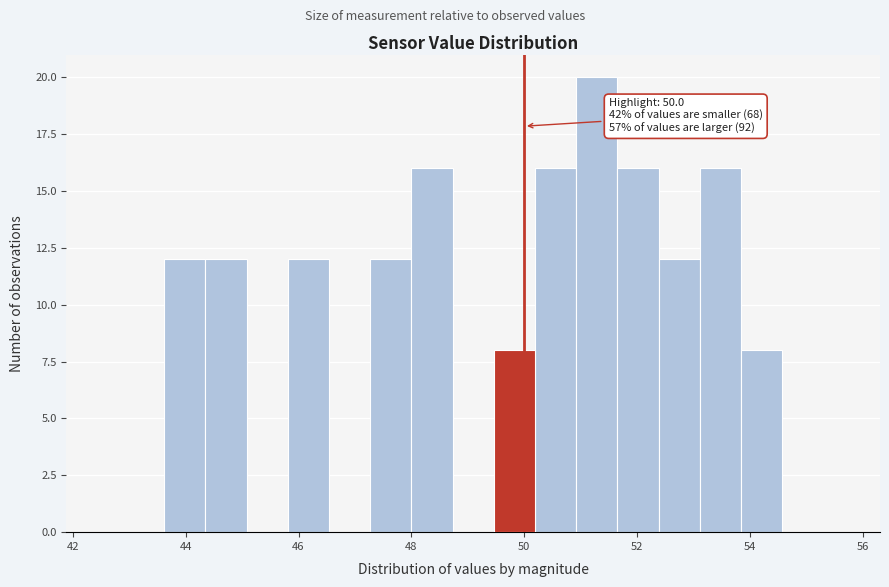

Around what value on the x-axis is the tallest bar? Give the approximate position of its centre, as read against the axis.

51.2